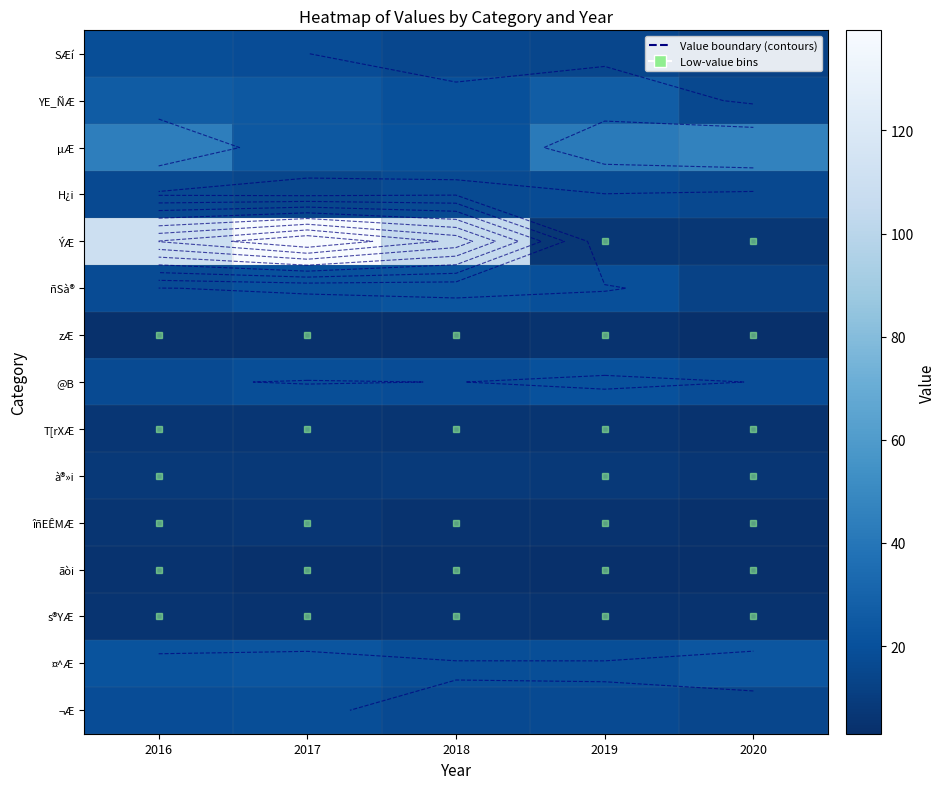

Where does the ÝÆ series first go above 104?

2016